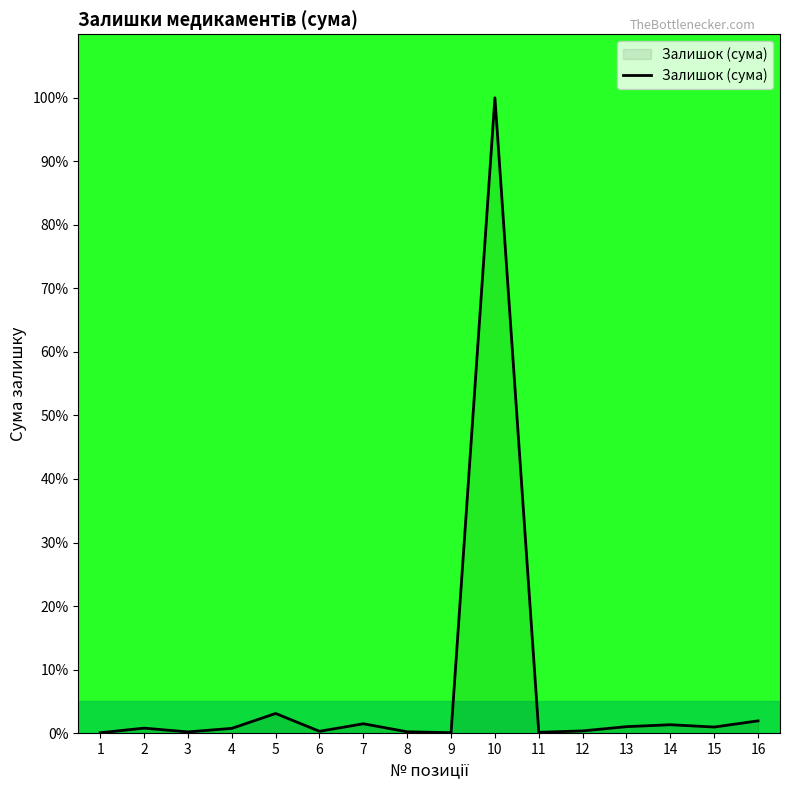

What is the difference between the values at 11 and 3?

0.1